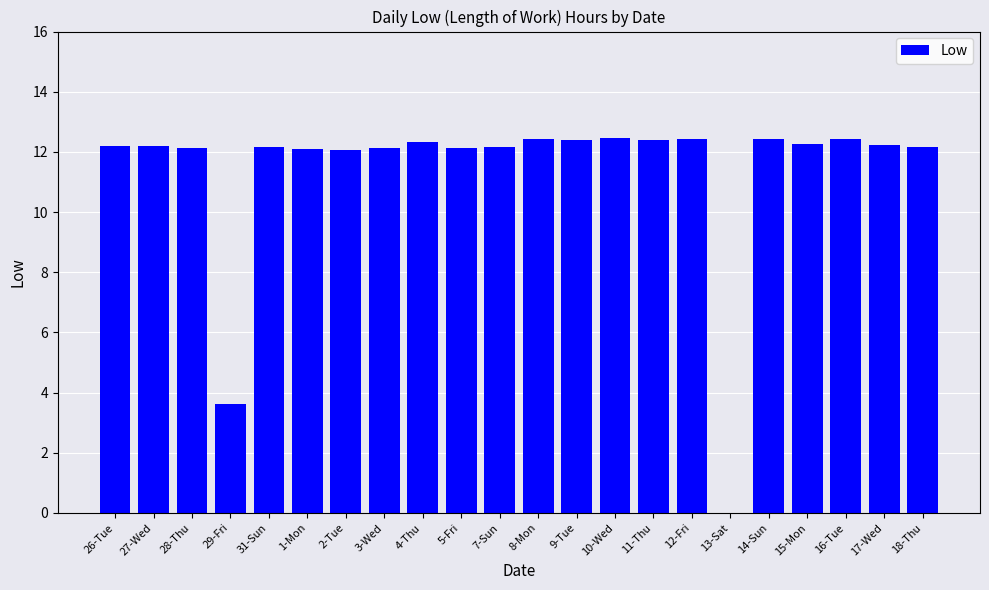

Is it true that the value at 9-Tue is 12.4?

True